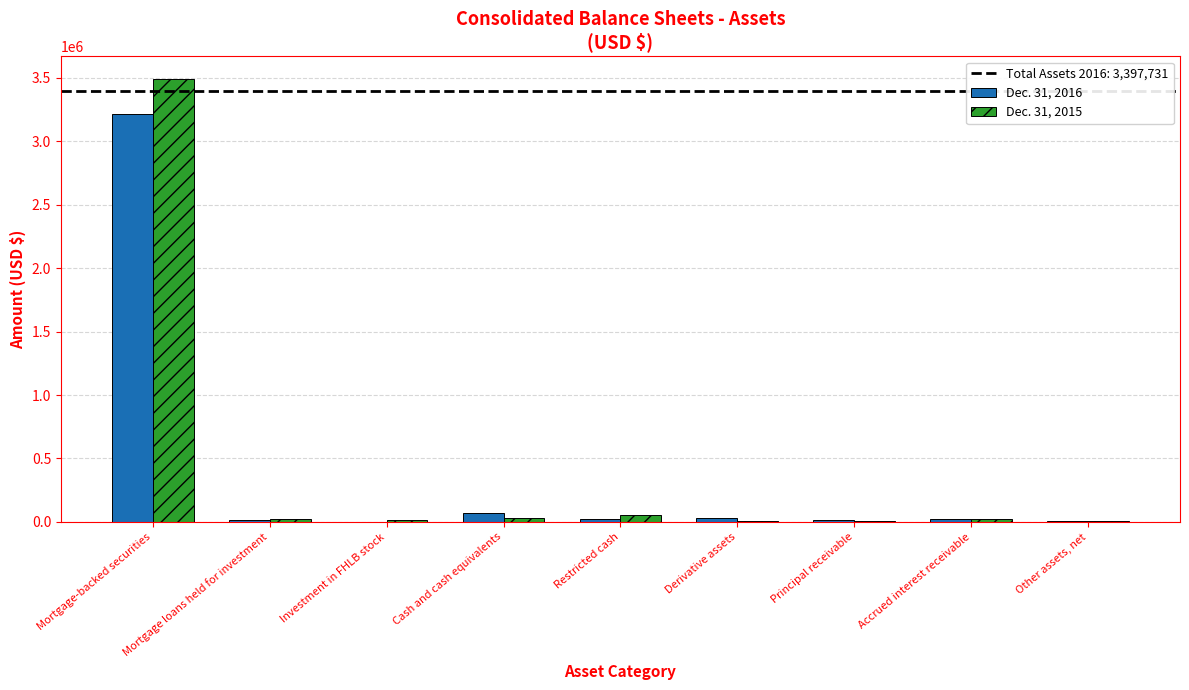

Is it true that Dec. 31, 2016 equals 74120 at Cash and cash equivalents?

True